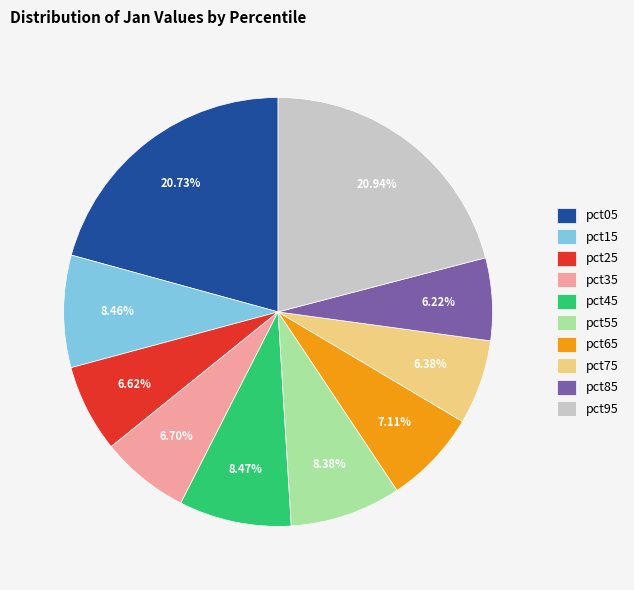

Between pct45 and pct35, which is larger?

pct45